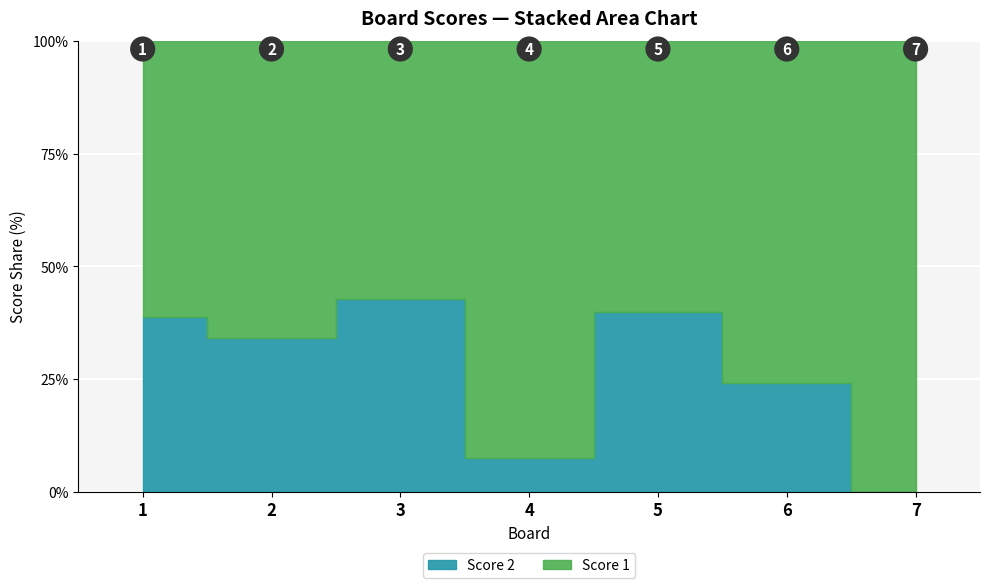

What is the value of the Score 1 point at the 7th from the left?

25